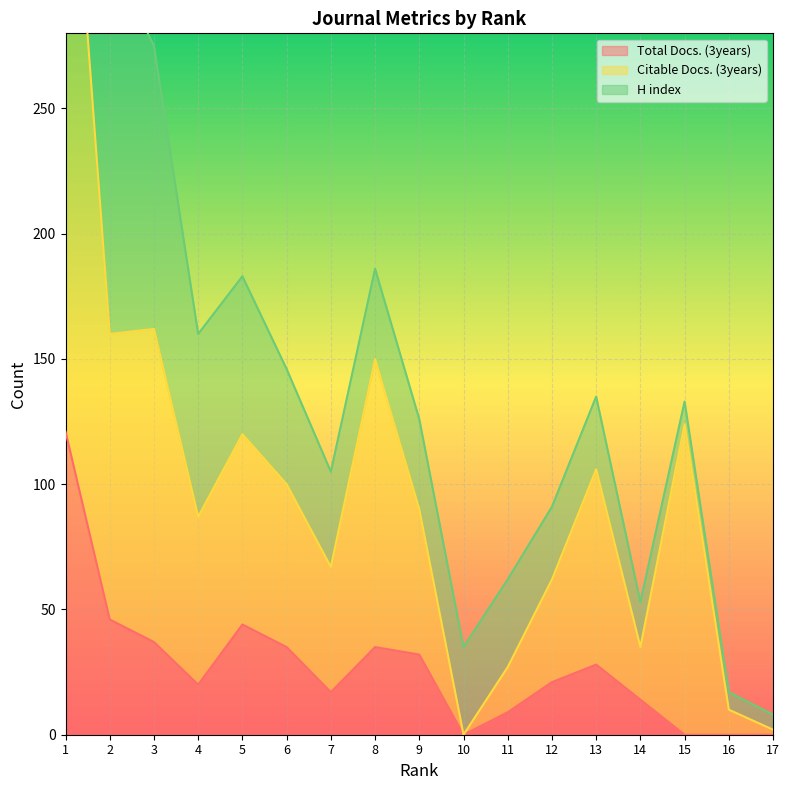

What value does the Total Docs. (3years) series have at 2?

46